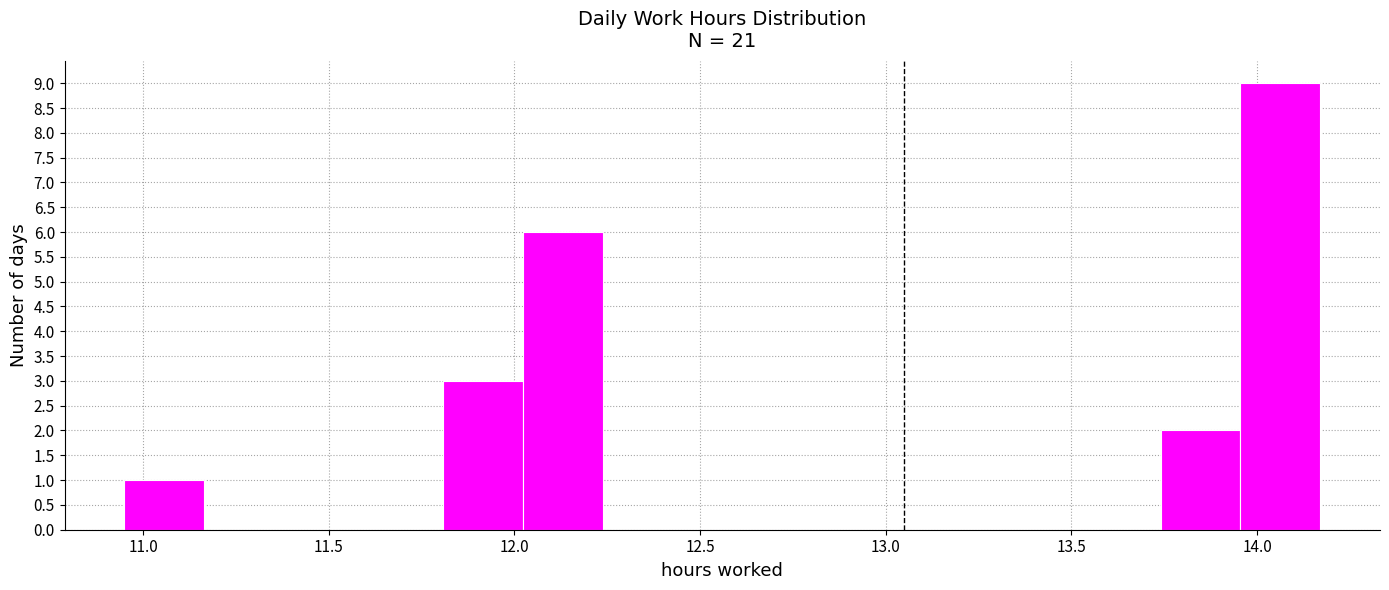

Reading left to right, list every bar in this chart as the range it spans on the x-axis followed by its height. Neither the bar edges nor the heights are printed on the chart, so give them approximately, as read against the axes.

10.95 to 11.15: 1
11.15 to 11.40: 0
11.40 to 11.60: 0
11.60 to 11.80: 0
11.80 to 12.00: 3
12.00 to 12.25: 6
12.25 to 12.45: 0
12.45 to 12.65: 0
12.65 to 12.90: 0
12.90 to 13.10: 0
13.10 to 13.30: 0
13.30 to 13.55: 0
13.55 to 13.75: 0
13.75 to 13.95: 2
13.95 to 14.15: 9